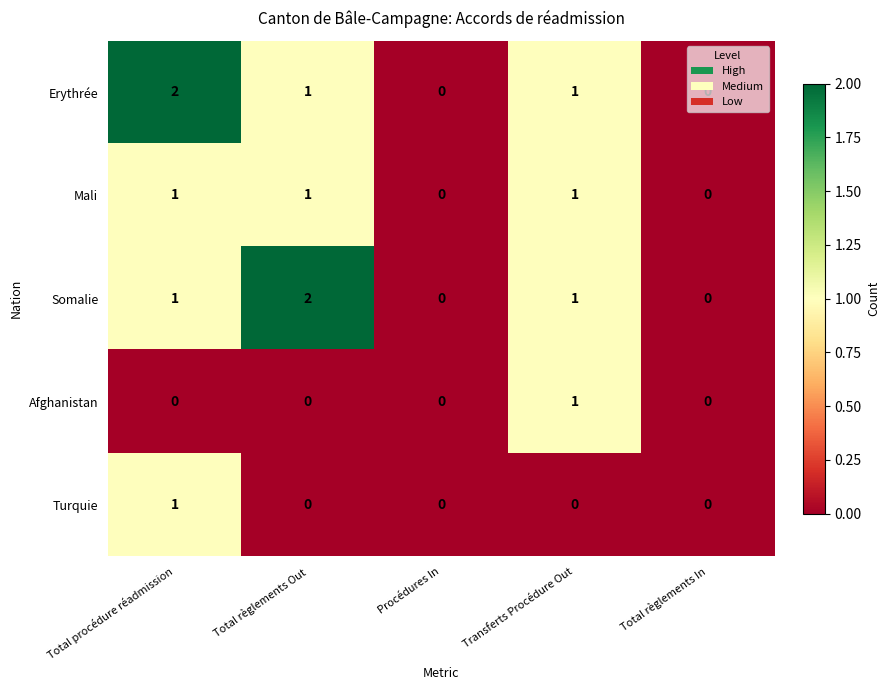

Count the Somalie values in the range 0 to 1.

4